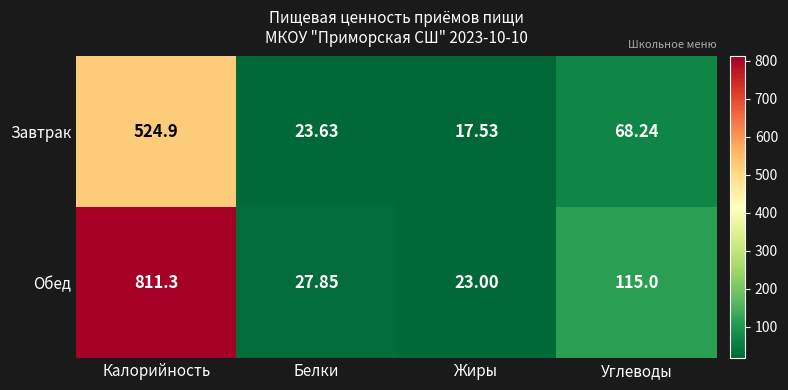

Which series changed the most between Калорийность and Жиры?

Обед